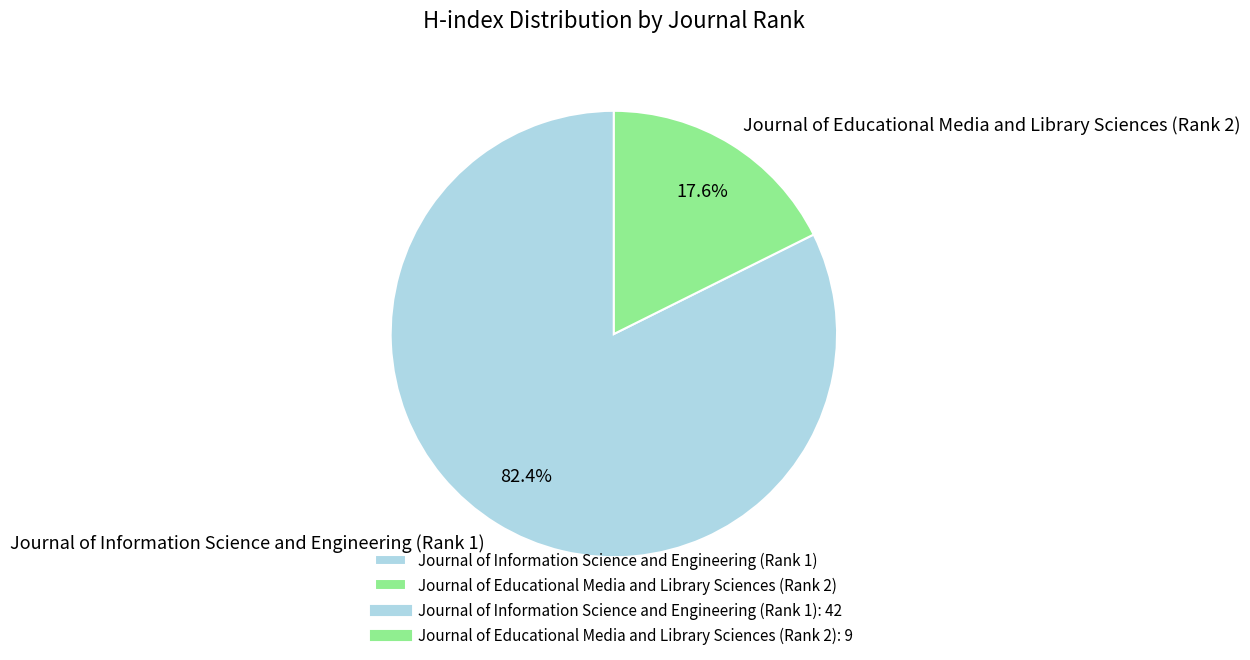

Is it true that Journal of Information Science and Engineering (Rank 1) is 76% of the pie?

False